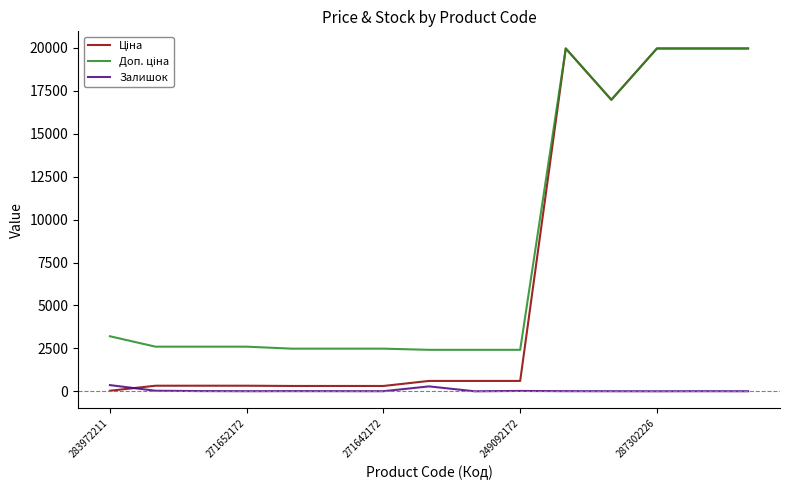

What is the maximum value shown in the chart?

19964.2